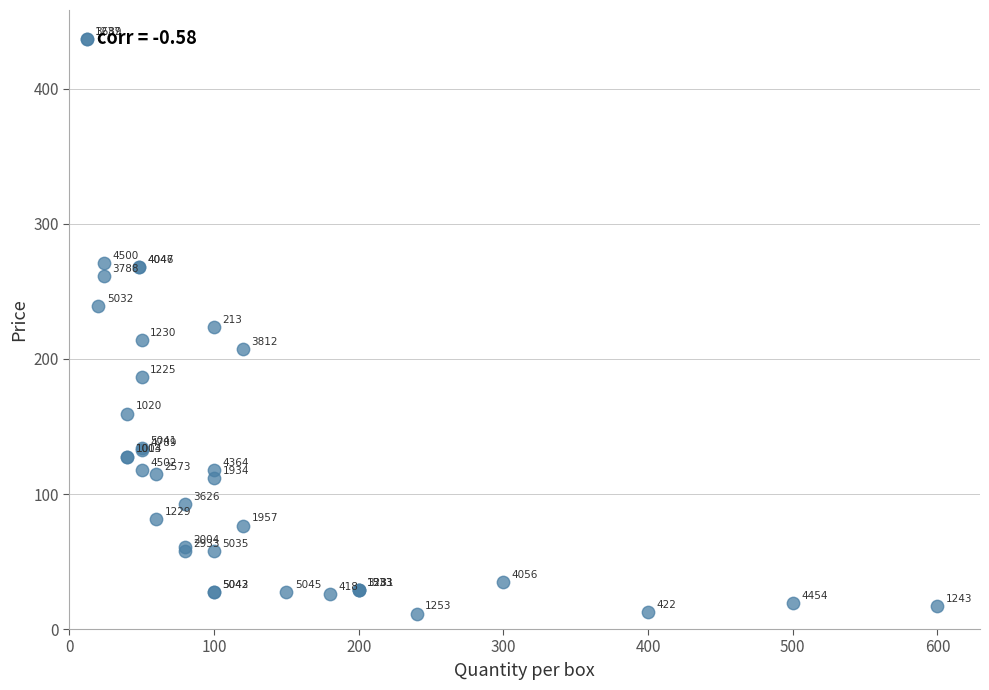

What Y value in the scatter plot is closest to 224?

223.4